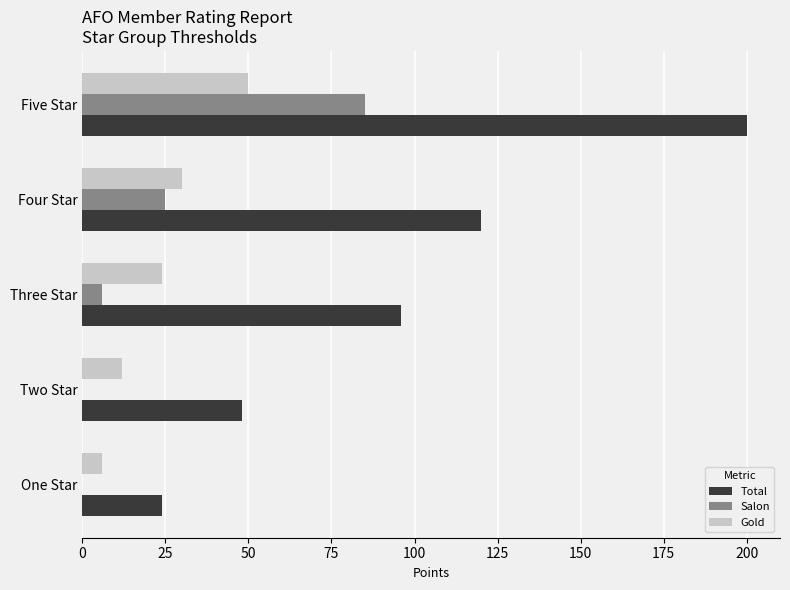

The value of Total at Three Star is 96. True or false?

True